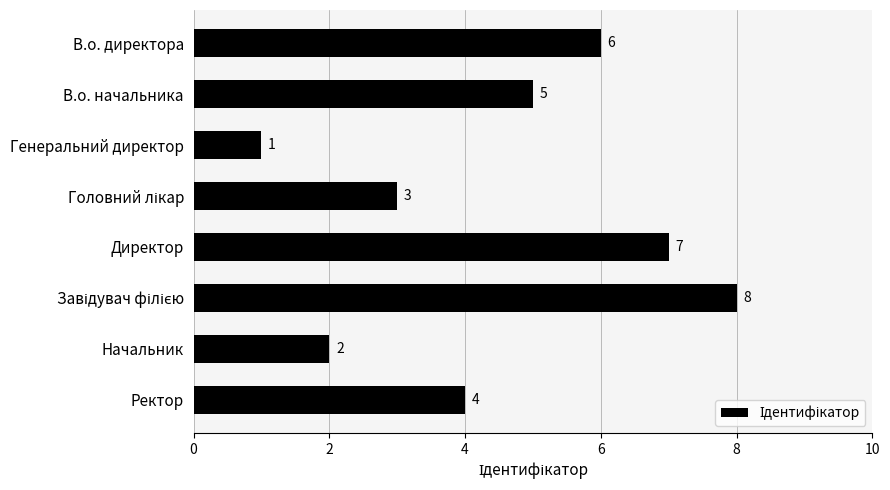

What is the value of the 8th bar from the top?

4